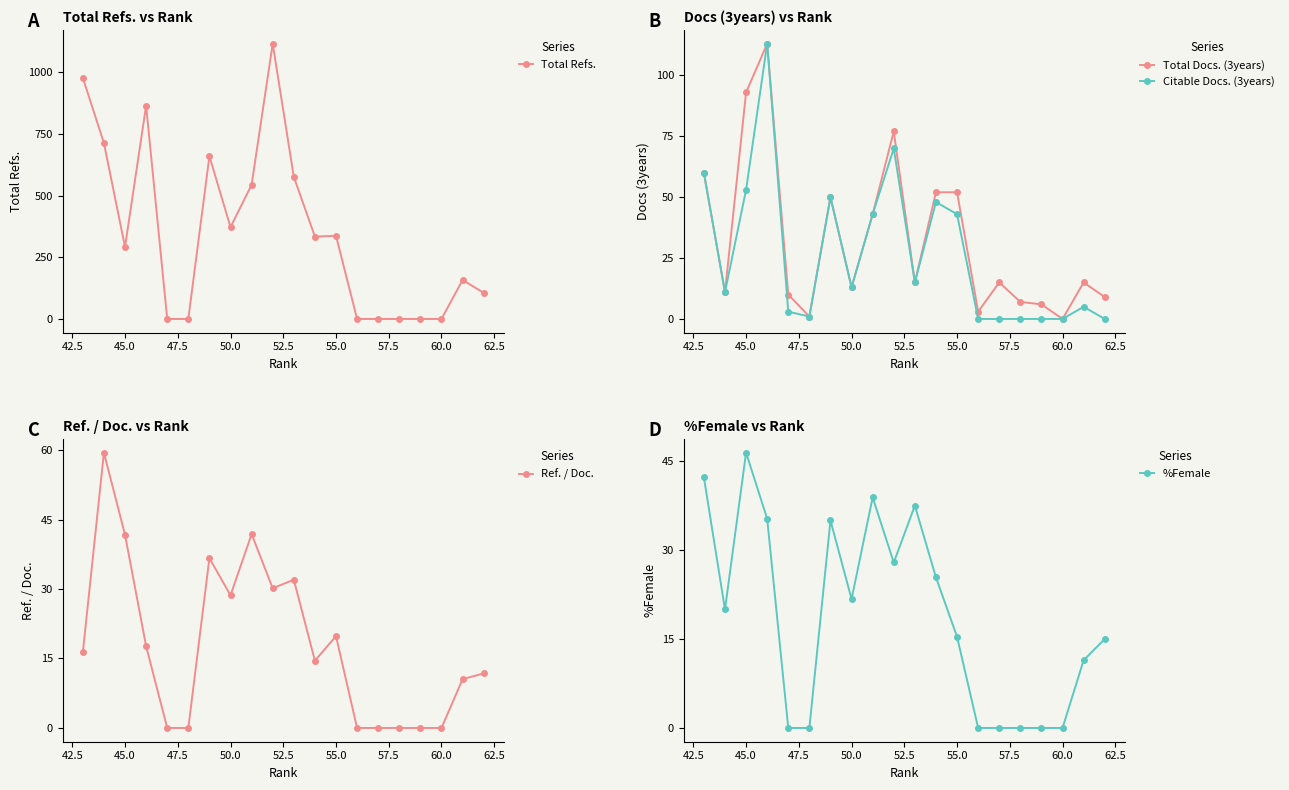

True or false: Total Refs. has a value of 292 at 45.0.

True